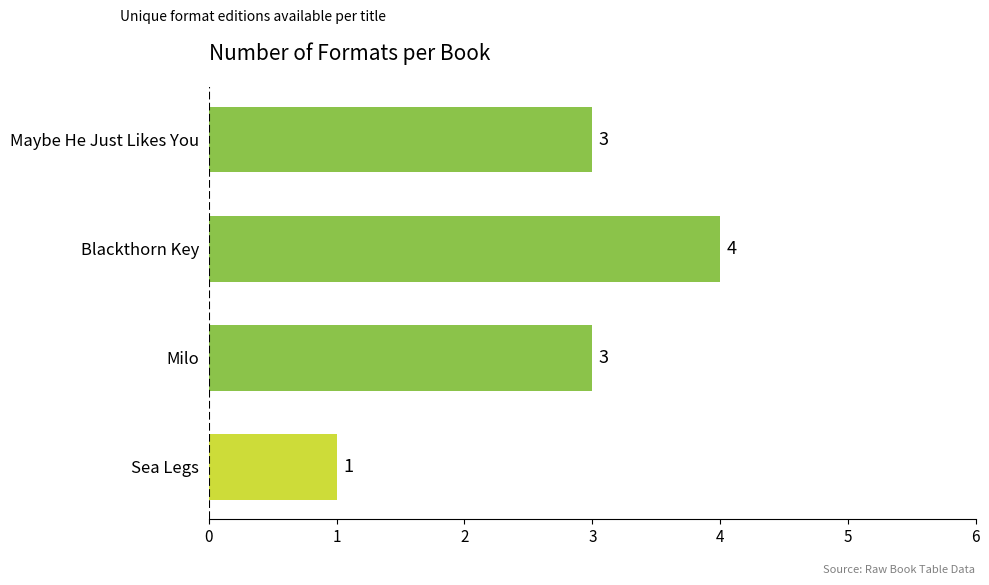

Which category has the highest value across all series?

Blackthorn Key